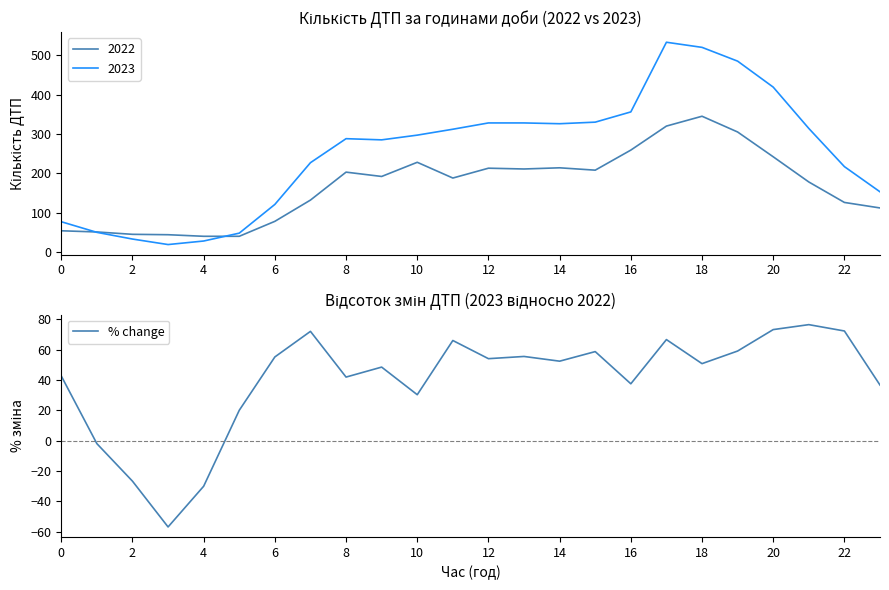

How many data points are less than 52?

12